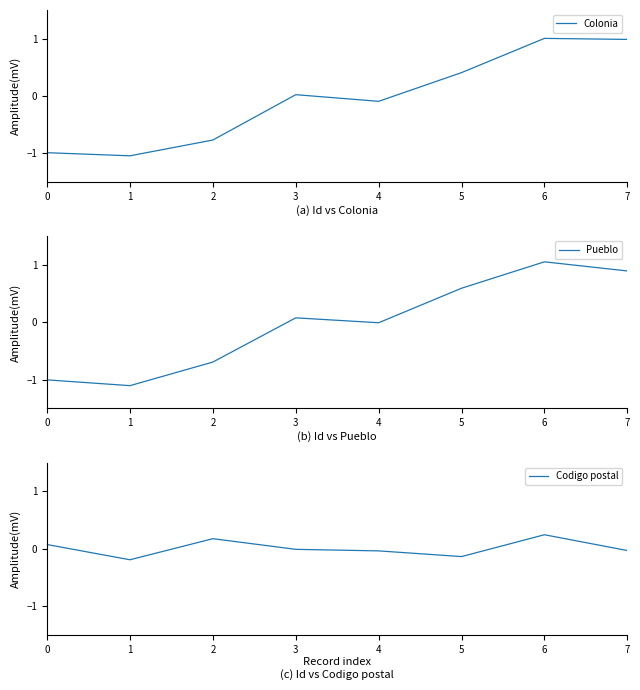

In Pueblo, how many points are higher than both neighbors (excluding endpoints)?

2